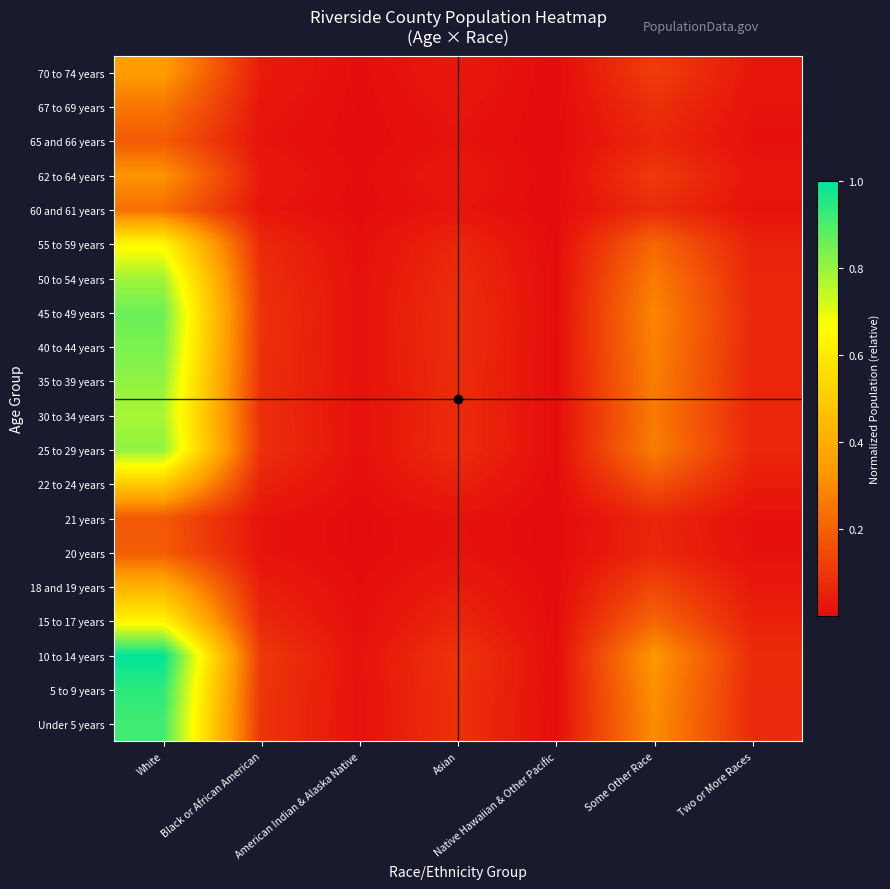

Reading right to left, extract all data points from this chart.

Under 5 years: Two or More Races=0.1	Some Other Race=0.3	Native Hawaiian & Other Pacific=0.0	Asian=0.1	American Indian & Alaska Native=0.0	Black or African American=0.1	White=0.9
5 to 9 years: Two or More Races=0.1	Some Other Race=0.3	Native Hawaiian & Other Pacific=0.0	Asian=0.1	American Indian & Alaska Native=0.0	Black or African American=0.1	White=0.9
10 to 14 years: Two or More Races=0.1	Some Other Race=0.3	Native Hawaiian & Other Pacific=0.0	Asian=0.1	American Indian & Alaska Native=0.0	Black or African American=0.1	White=1.0
15 to 17 years: Two or More Races=0.0	Some Other Race=0.2	Native Hawaiian & Other Pacific=0.0	Asian=0.1	American Indian & Alaska Native=0.0	Black or African American=0.1	White=0.6
18 and 19 years: Two or More Races=0.0	Some Other Race=0.1	Native Hawaiian & Other Pacific=0.0	Asian=0.0	American Indian & Alaska Native=0.0	Black or African American=0.0	White=0.4
20 years: Two or More Races=0.0	Some Other Race=0.1	Native Hawaiian & Other Pacific=0.0	Asian=0.0	American Indian & Alaska Native=0.0	Black or African American=0.0	White=0.2
21 years: Two or More Races=0.0	Some Other Race=0.1	Native Hawaiian & Other Pacific=0.0	Asian=0.0	American Indian & Alaska Native=0.0	Black or African American=0.0	White=0.2
22 to 24 years: Two or More Races=0.0	Some Other Race=0.2	Native Hawaiian & Other Pacific=0.0	Asian=0.0	American Indian & Alaska Native=0.0	Black or African American=0.1	White=0.5
25 to 29 years: Two or More Races=0.1	Some Other Race=0.3	Native Hawaiian & Other Pacific=0.0	Asian=0.1	American Indian & Alaska Native=0.0	Black or African American=0.1	White=0.8
30 to 34 years: Two or More Races=0.1	Some Other Race=0.3	Native Hawaiian & Other Pacific=0.0	Asian=0.1	American Indian & Alaska Native=0.0	Black or African American=0.1	White=0.8
35 to 39 years: Two or More Races=0.1	Some Other Race=0.3	Native Hawaiian & Other Pacific=0.0	Asian=0.1	American Indian & Alaska Native=0.0	Black or African American=0.1	White=0.8
40 to 44 years: Two or More Races=0.1	Some Other Race=0.3	Native Hawaiian & Other Pacific=0.0	Asian=0.1	American Indian & Alaska Native=0.0	Black or African American=0.1	White=0.8
45 to 49 years: Two or More Races=0.1	Some Other Race=0.3	Native Hawaiian & Other Pacific=0.0	Asian=0.1	American Indian & Alaska Native=0.0	Black or African American=0.1	White=0.9
50 to 54 years: Two or More Races=0.1	Some Other Race=0.3	Native Hawaiian & Other Pacific=0.0	Asian=0.1	American Indian & Alaska Native=0.0	Black or African American=0.1	White=0.8
55 to 59 years: Two or More Races=0.1	Some Other Race=0.2	Native Hawaiian & Other Pacific=0.0	Asian=0.1	American Indian & Alaska Native=0.0	Black or African American=0.1	White=0.6
60 and 61 years: Two or More Races=0.0	Some Other Race=0.1	Native Hawaiian & Other Pacific=0.0	Asian=0.0	American Indian & Alaska Native=0.0	Black or African American=0.0	White=0.2
62 to 64 years: Two or More Races=0.0	Some Other Race=0.1	Native Hawaiian & Other Pacific=0.0	Asian=0.0	American Indian & Alaska Native=0.0	Black or African American=0.0	White=0.3
65 and 66 years: Two or More Races=0.0	Some Other Race=0.1	Native Hawaiian & Other Pacific=0.0	Asian=0.0	American Indian & Alaska Native=0.0	Black or African American=0.0	White=0.2
67 to 69 years: Two or More Races=0.0	Some Other Race=0.1	Native Hawaiian & Other Pacific=0.0	Asian=0.0	American Indian & Alaska Native=0.0	Black or African American=0.0	White=0.3
70 to 74 years: Two or More Races=0.0	Some Other Race=0.1	Native Hawaiian & Other Pacific=0.0	Asian=0.0	American Indian & Alaska Native=0.0	Black or African American=0.0	White=0.3